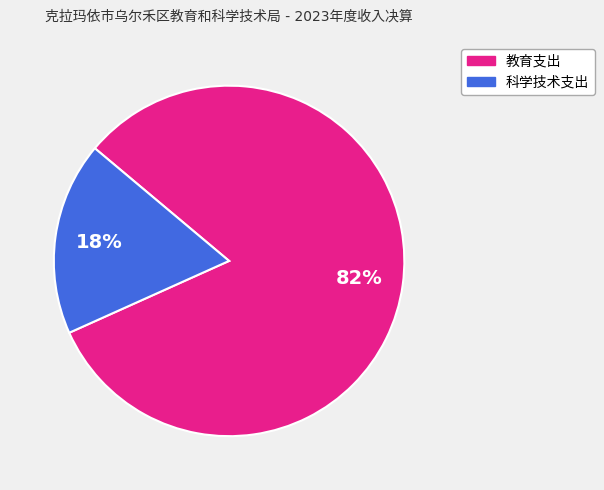

To the nearest percent, what portion does 科学技术支出 represent?

18%